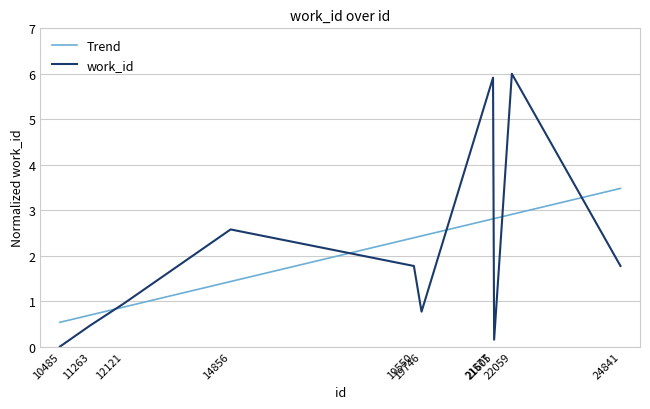

Reading right to left, what are all the values shown in this chart?

Trend: 3.5	2.9	2.8	2.8	2.4	2.4	1.4	0.9	0.7	0.5
work_id: 1.8	6.0	0.2	5.9	0.8	1.8	2.6	0.9	0.5	0.0